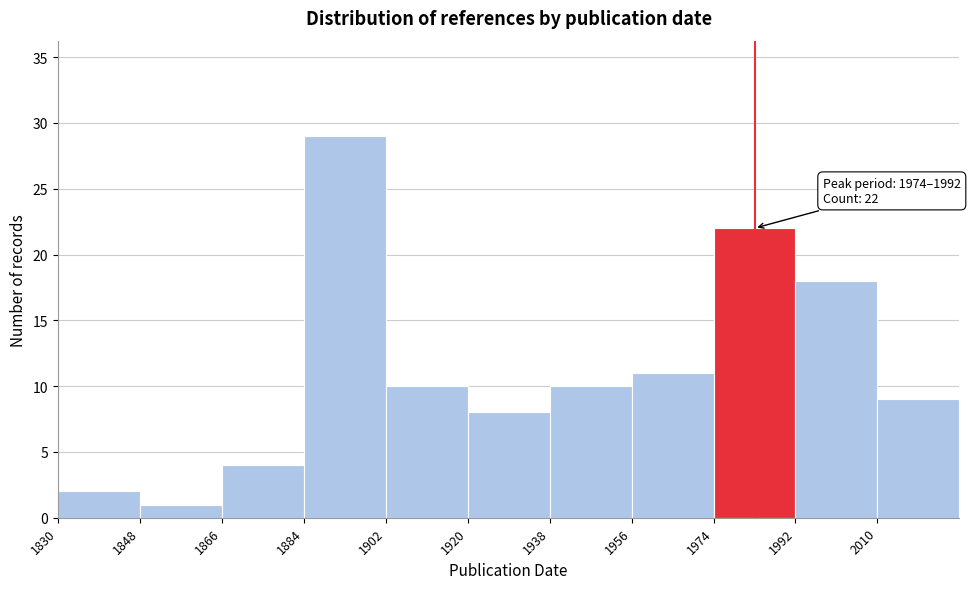

Which range on the x-axis has the tallest bar?

1884 to 1902